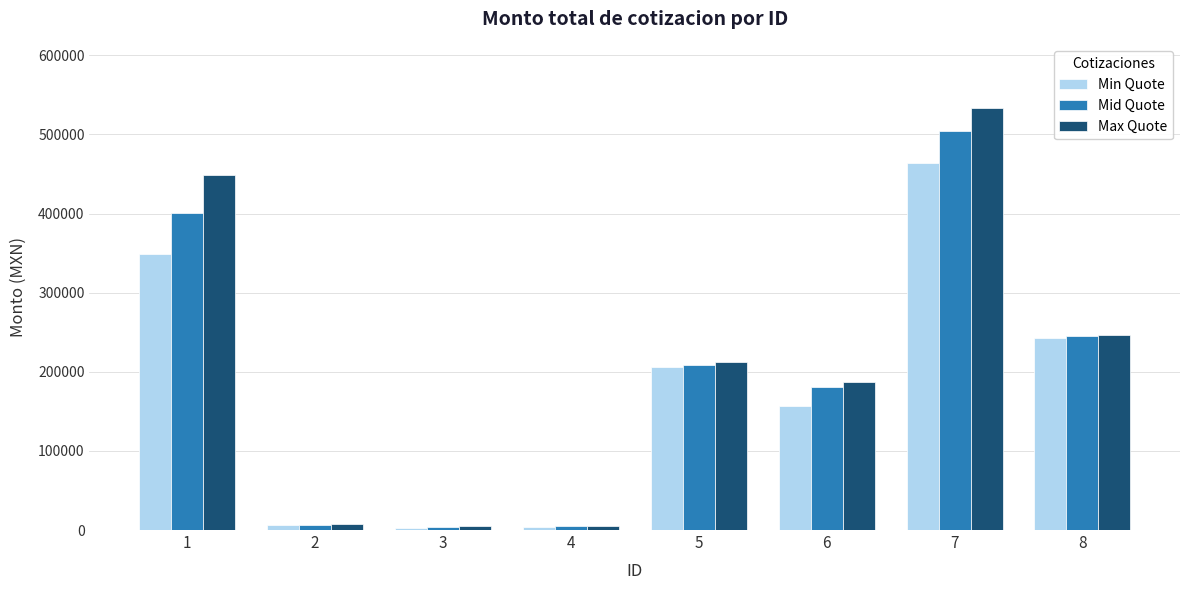

The value of Mid Quote at 8 is 245432.8. True or false?

True